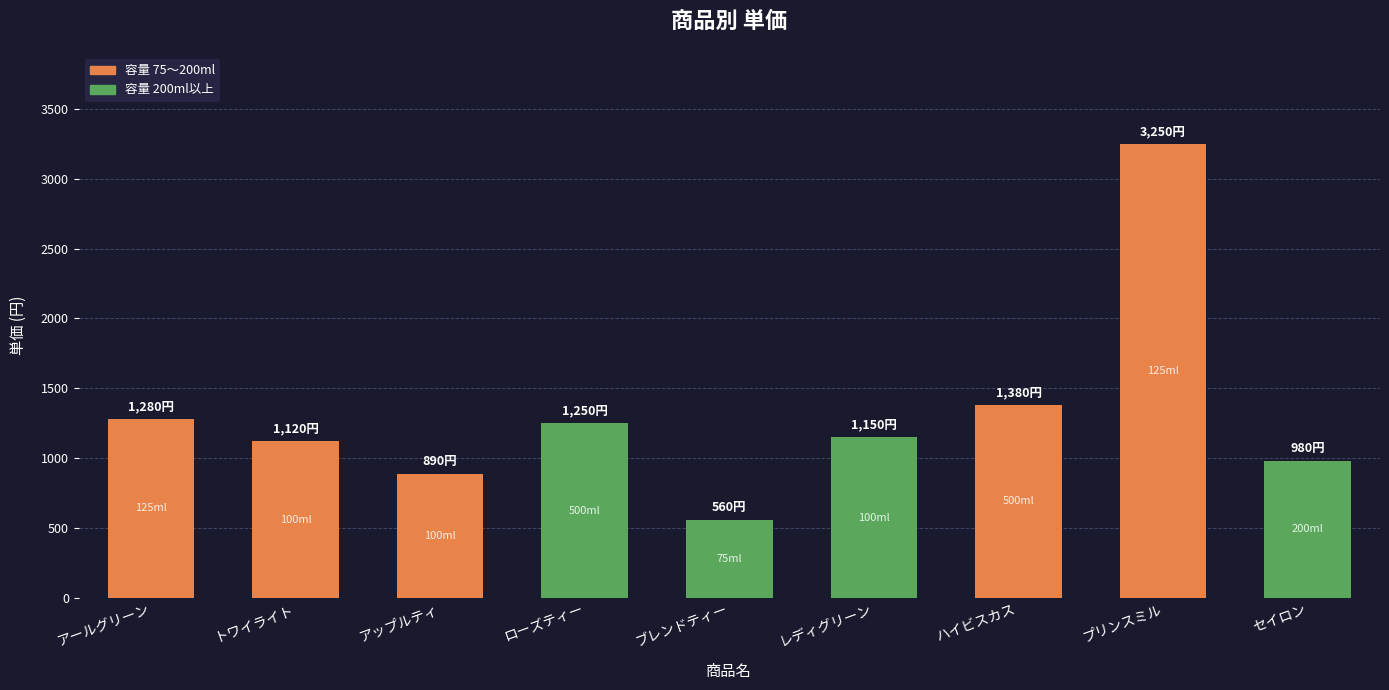

Is it true that the value at アールグリーン is 824?

False